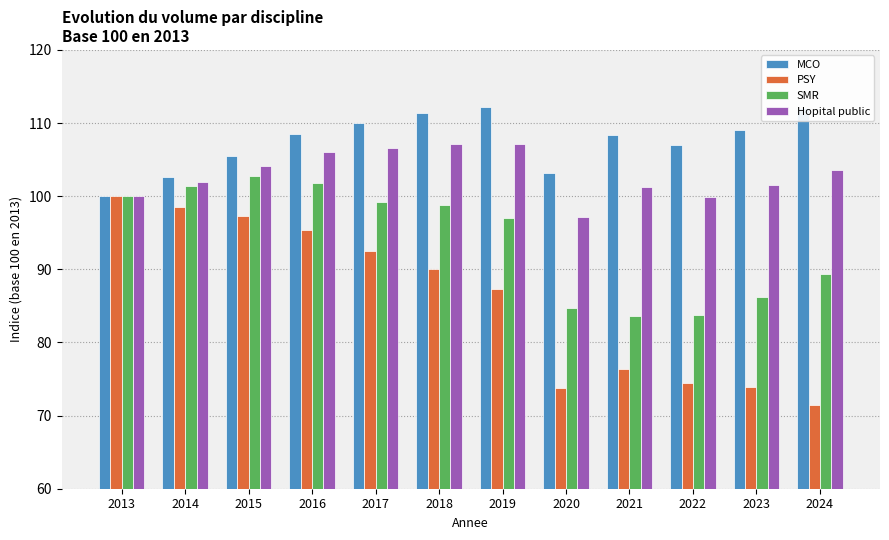

Which series has the largest total across all categories?

MCO